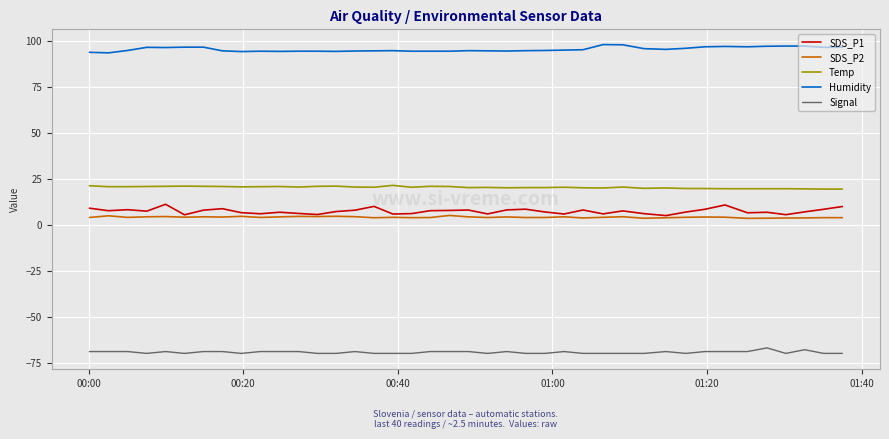

What is the greatest value displayed?

98.0